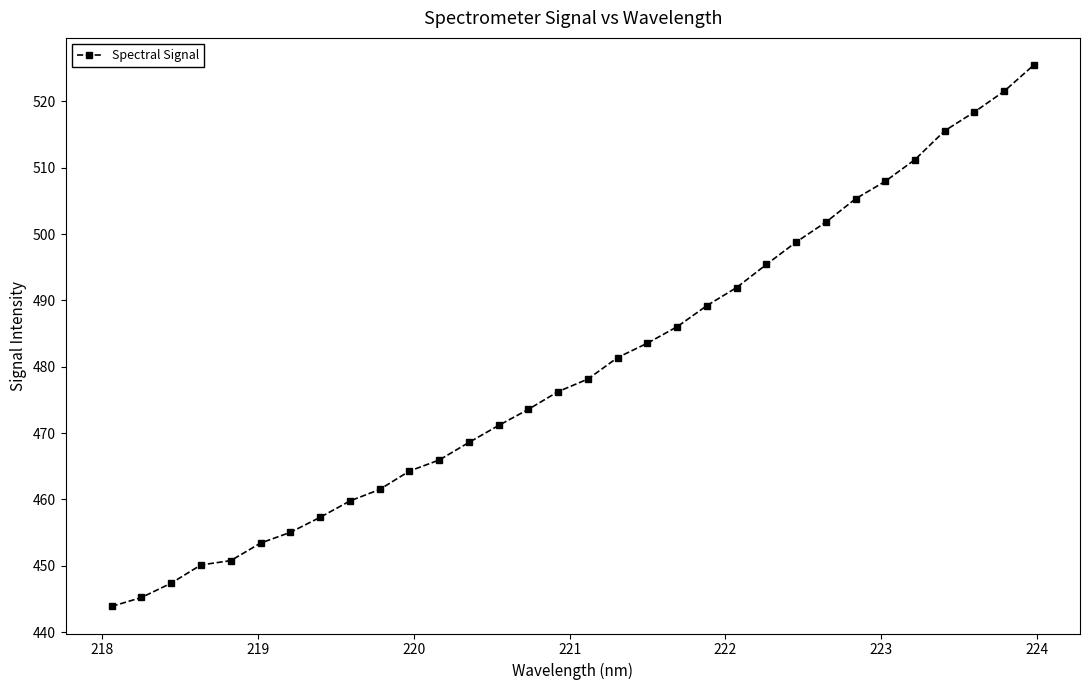

What is the maximum value shown in the chart?

525.5